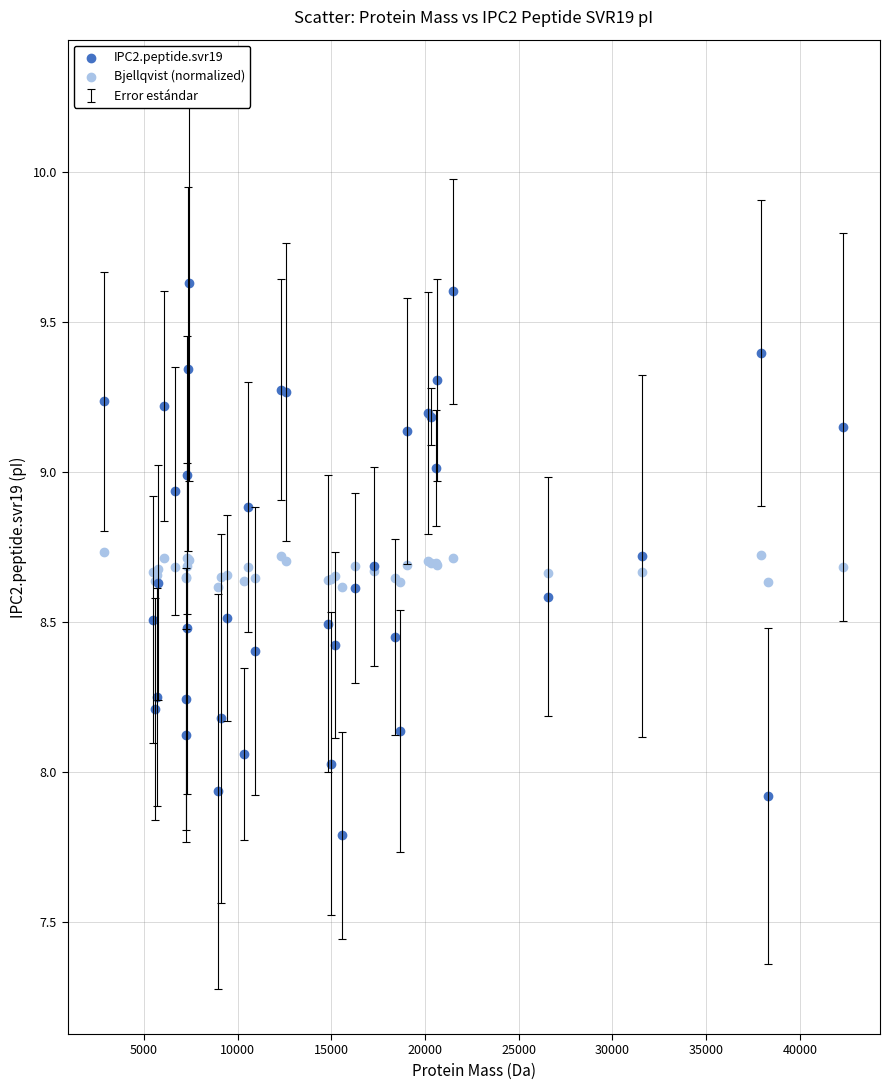

Which series has the widest spread of Y values?

IPC2.peptide.svr19